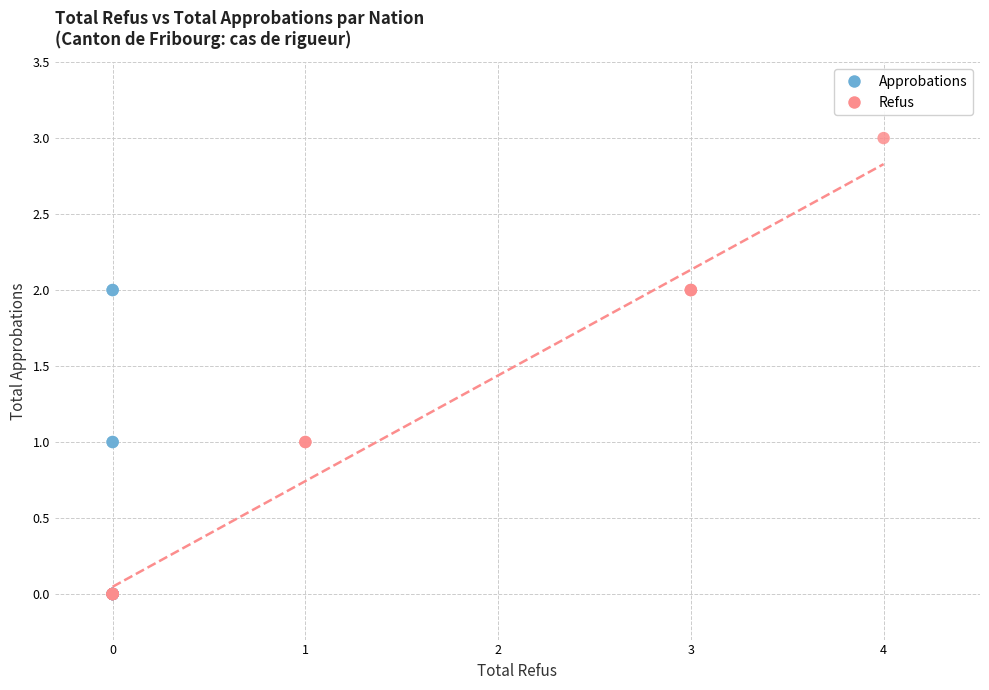

Which series has the largest Y range (max minus min)?

Refus